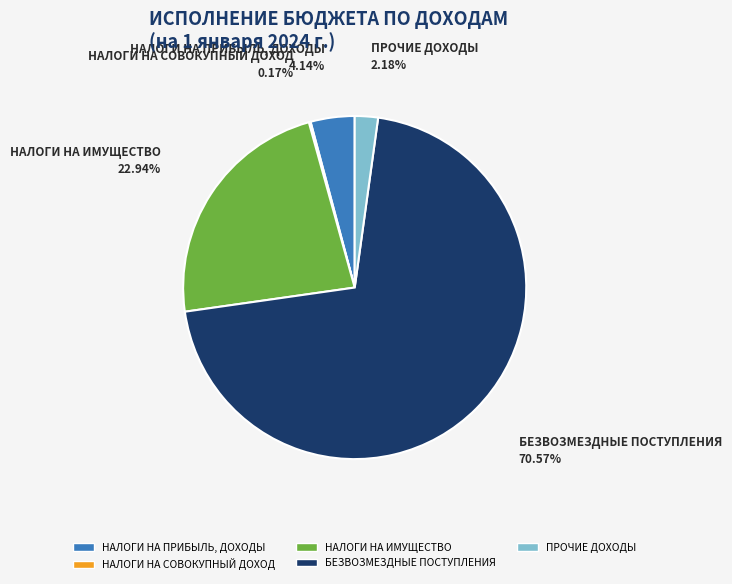

Which category has the biggest portion of the pie?

БЕЗВОЗМЕЗДНЫЕ ПОСТУПЛЕНИЯ